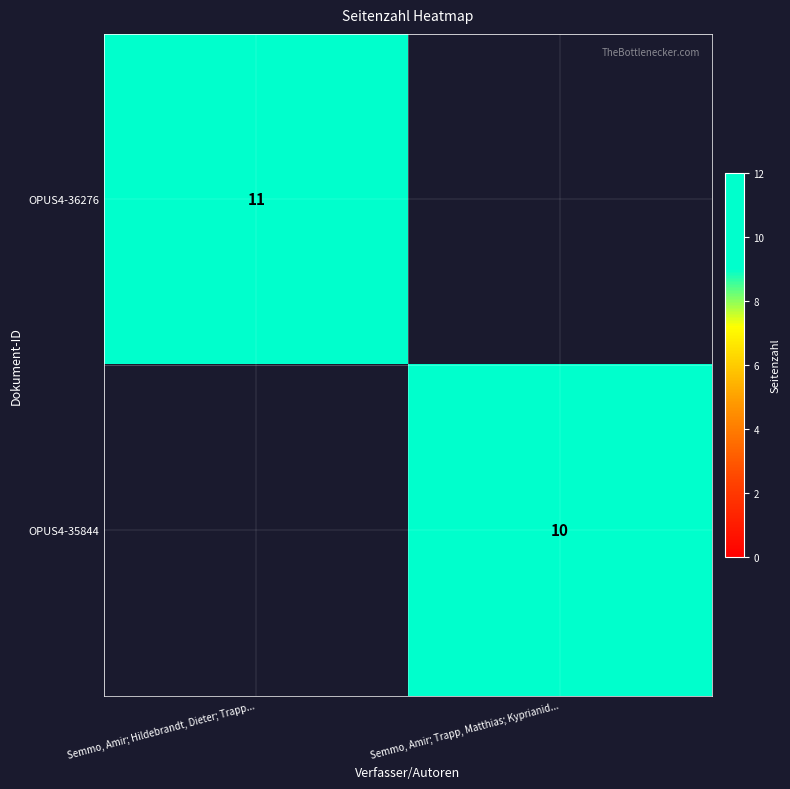

The value of OPUS4-36276 at Semmo, Amir; Hildebrandt, Dieter; Trapp... is 11. True or false?

True